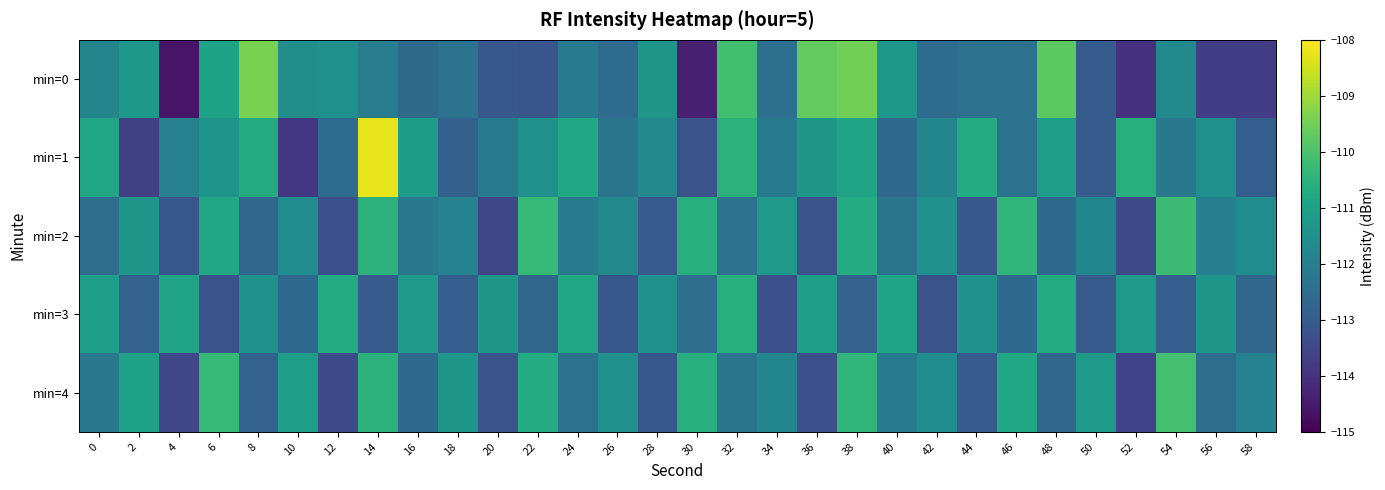

At 6, list the series in order from largest to smallest.

min=4, min=2, min=0, min=1, min=3